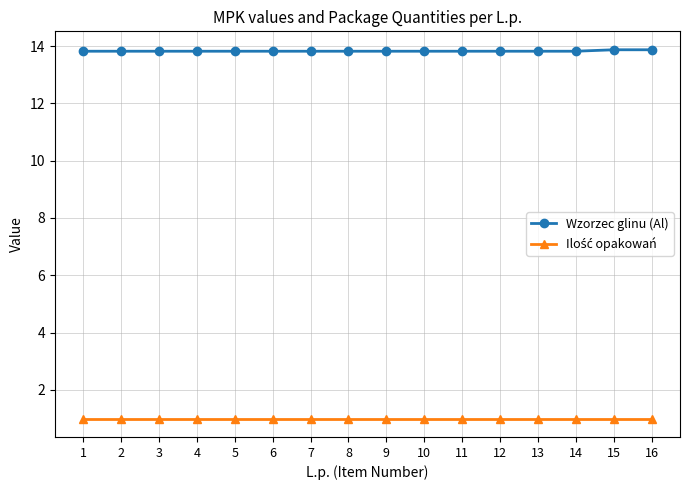

What is the lowest value of the Wzorzec glinu (Al) series?

13.8